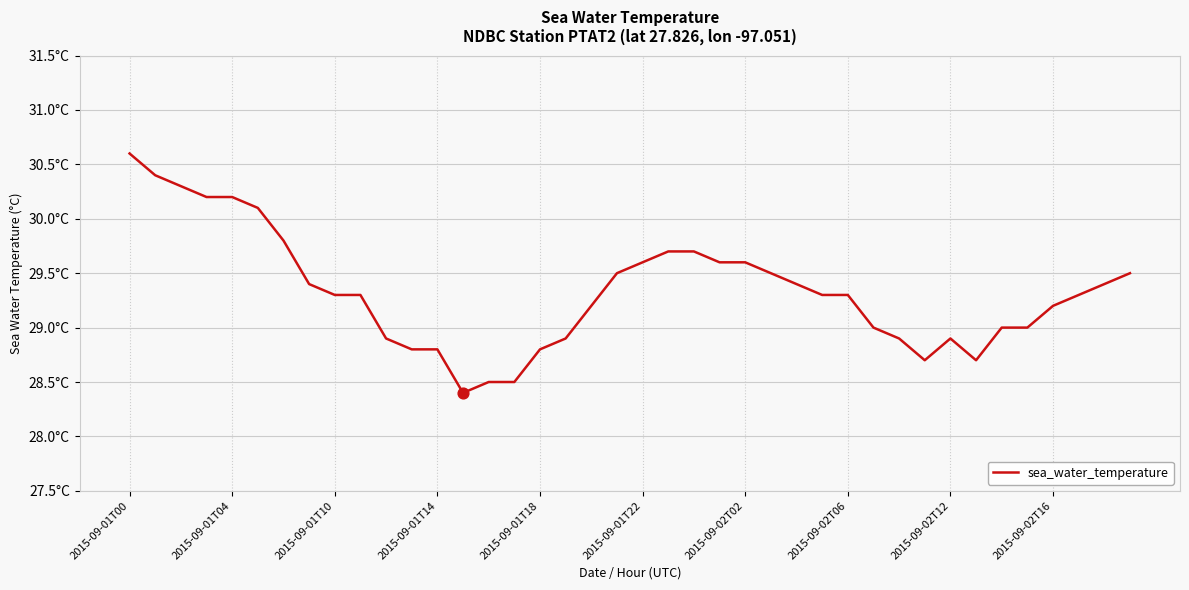

Is this an area chart (filled region under the line)?

No